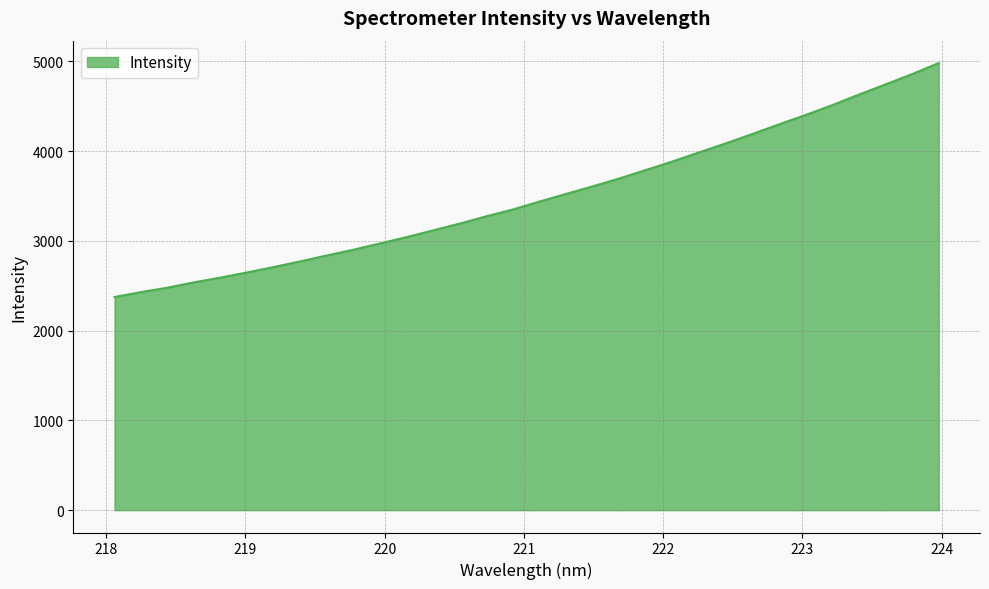

What is the maximum value shown in the chart?

4982.4